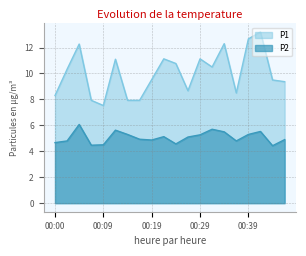

What is the lowest value of the P2 series?

4.4